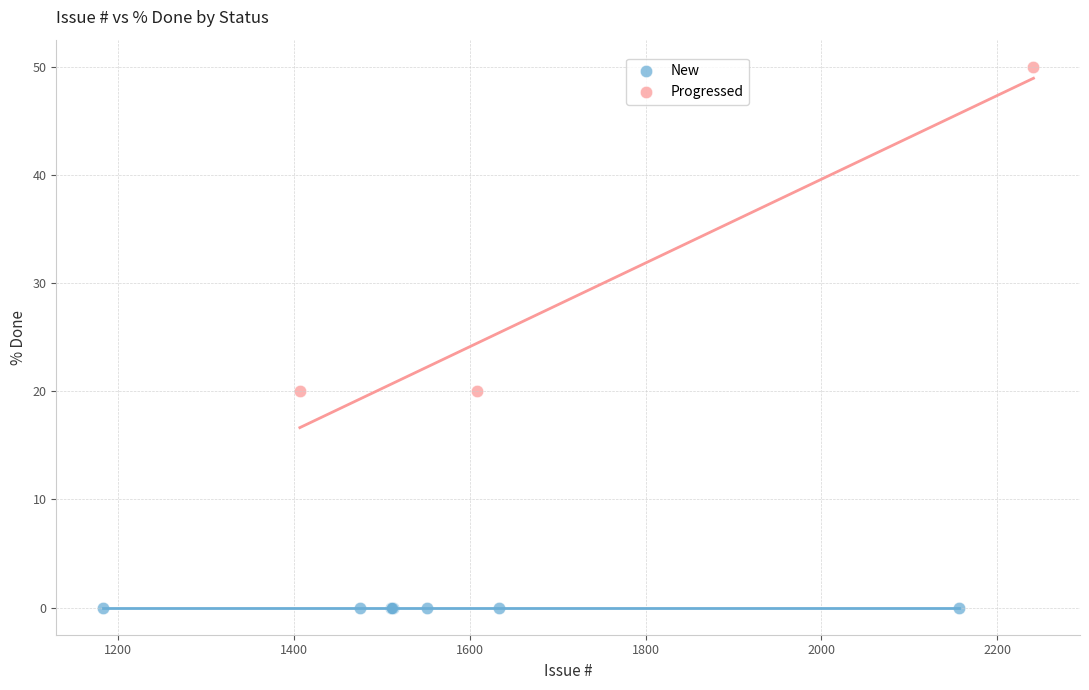

Which series reaches the minimum Y coordinate?

New